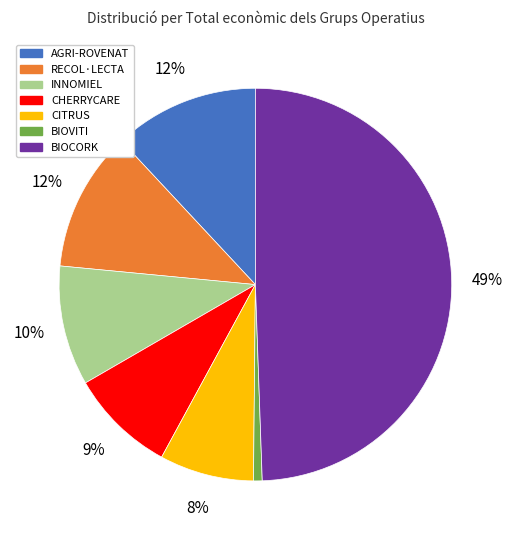

Is it true that INNOMIEL is 10% of the pie?

True